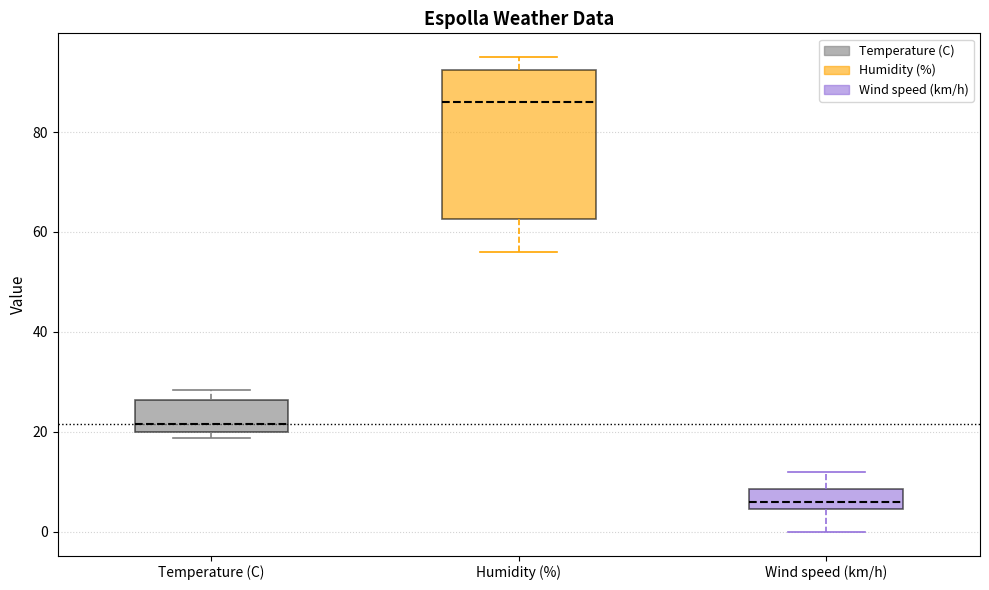

Where is the lower edge of the box for Temperature (C) on the y-axis? The values are not printed on the chart, so give them approximately, as read against the axis.

20